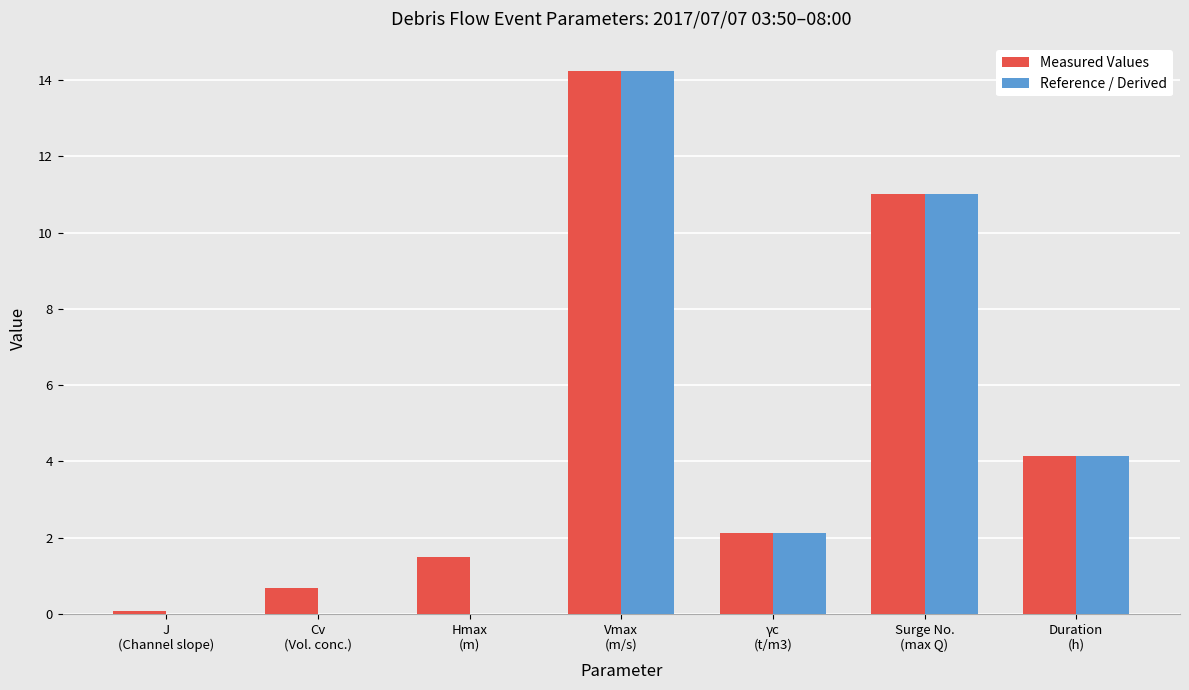

What is the sum of all Measured Values values?

33.8